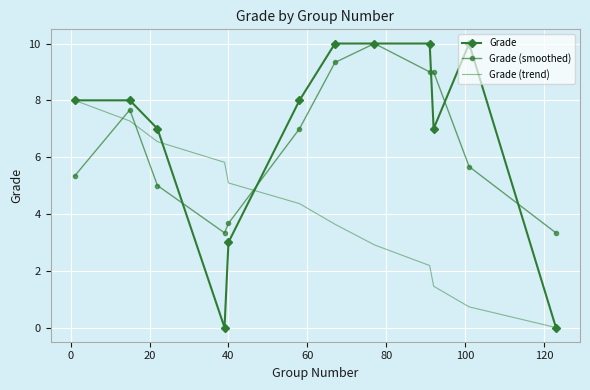

Which series has the widest spread of values?

Grade